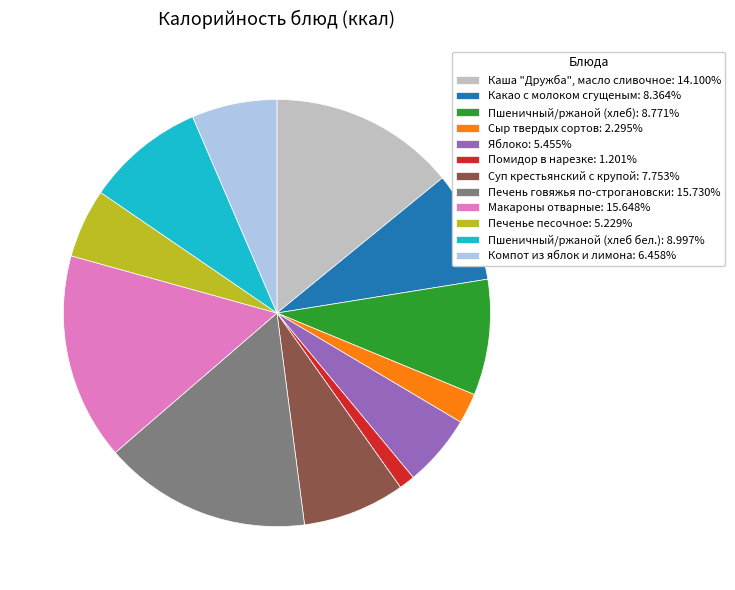

Approximately how many times larger is the value at Пшеничный/ржаной (хлеб): 8.771% compared to Суп крестьянский с крупой: 7.753%?

1.1